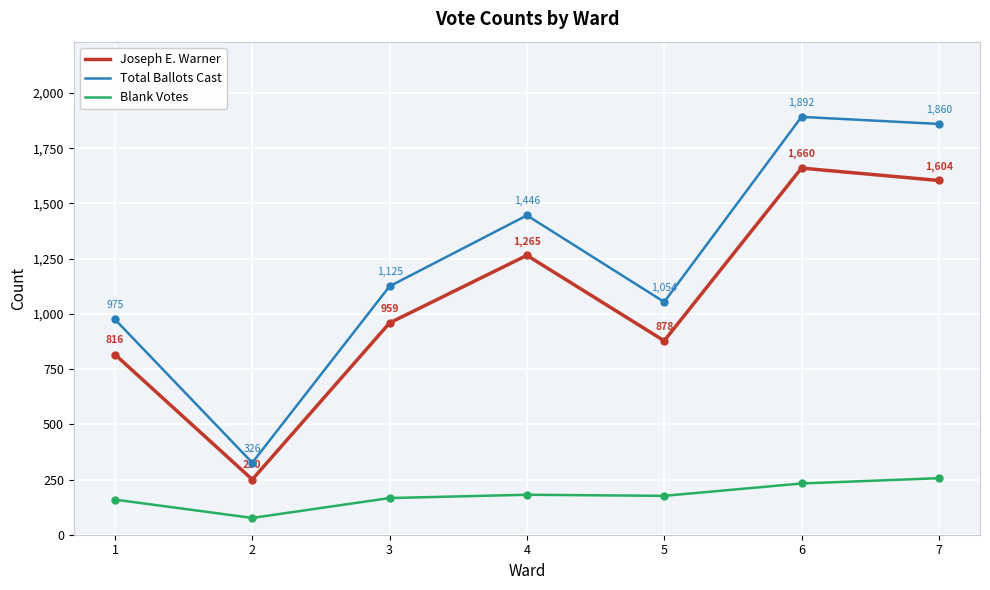

The Total Ballots Cast series shows 1446 at 4. True or false?

True